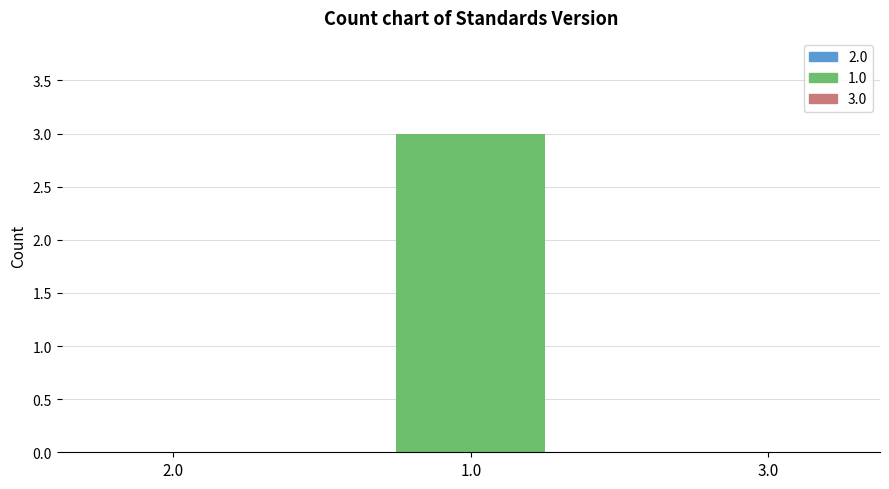

Is it true that the value at 2.0 is 0?

True